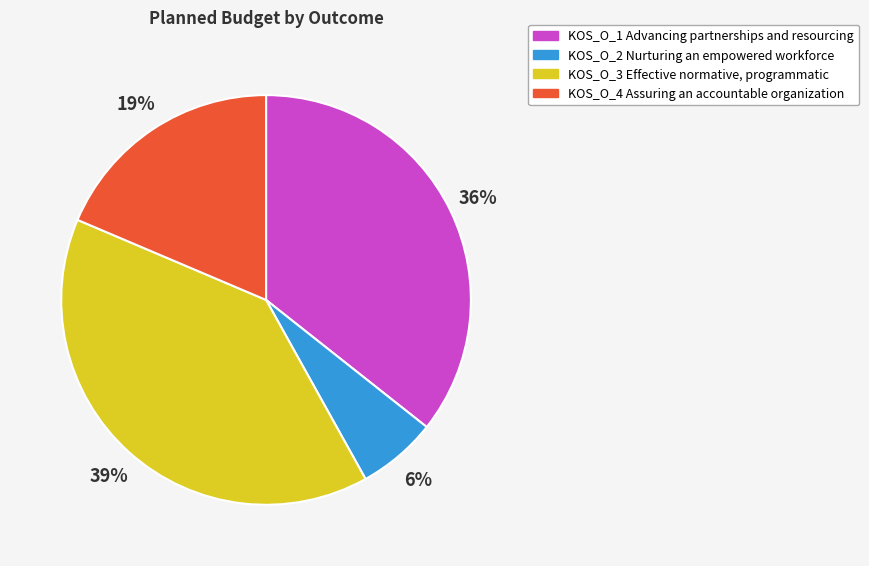

Is it true that KOS_O_2 Nurturing an empowered workforce is 1% of the pie?

False